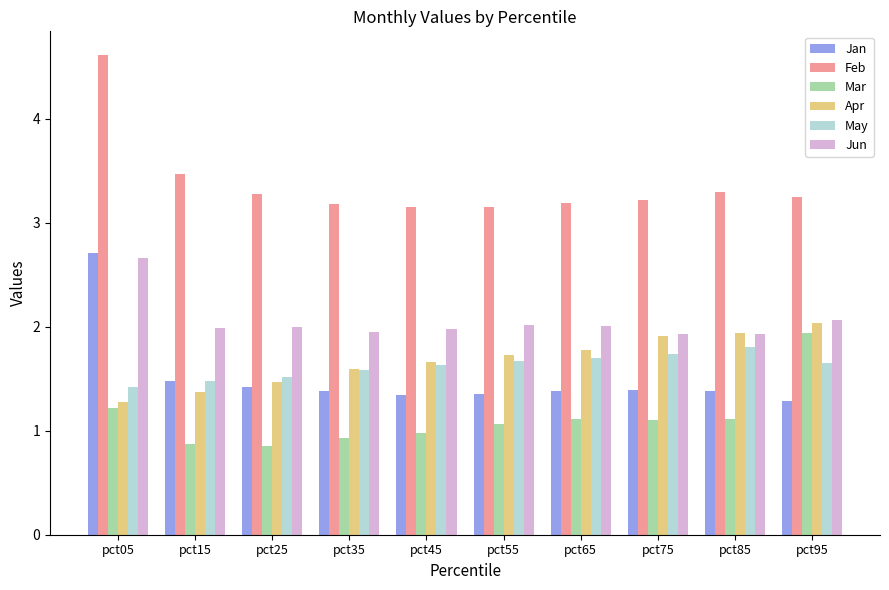

At which label does Jun first exceed 2?

pct05